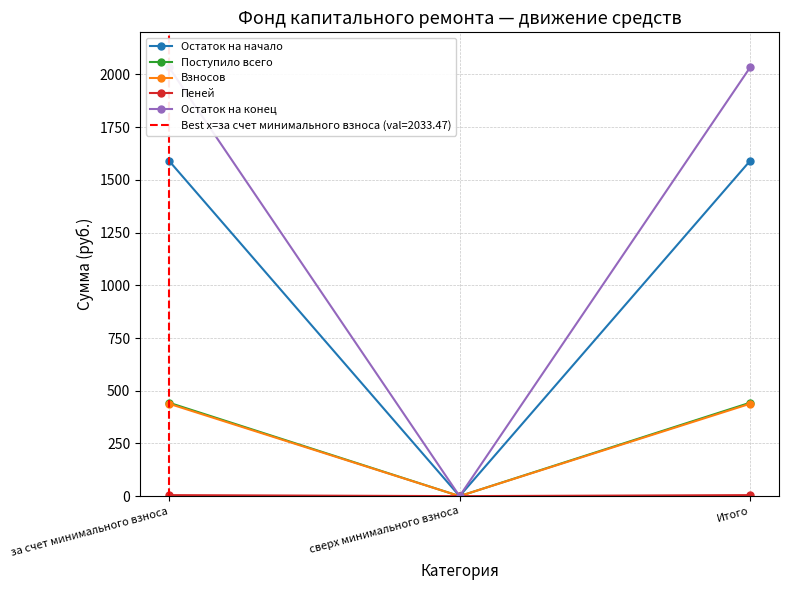

What is the average value of the Взносов series?

292.2